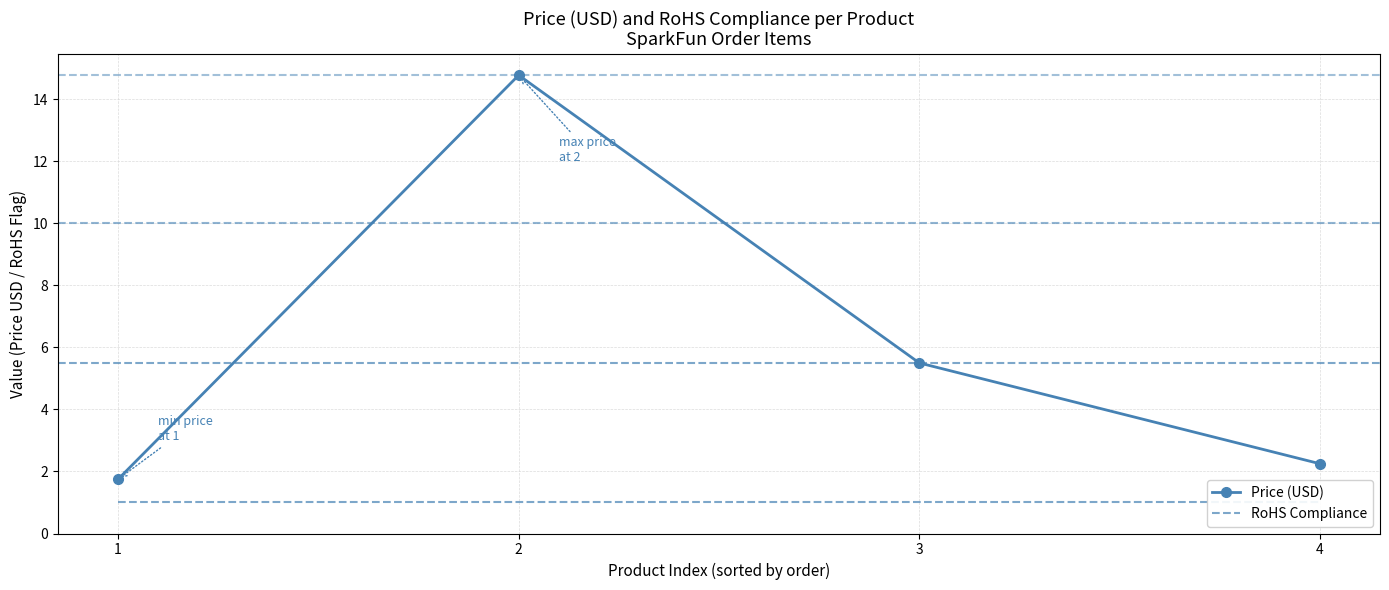

How many lines are shown in the chart?

2